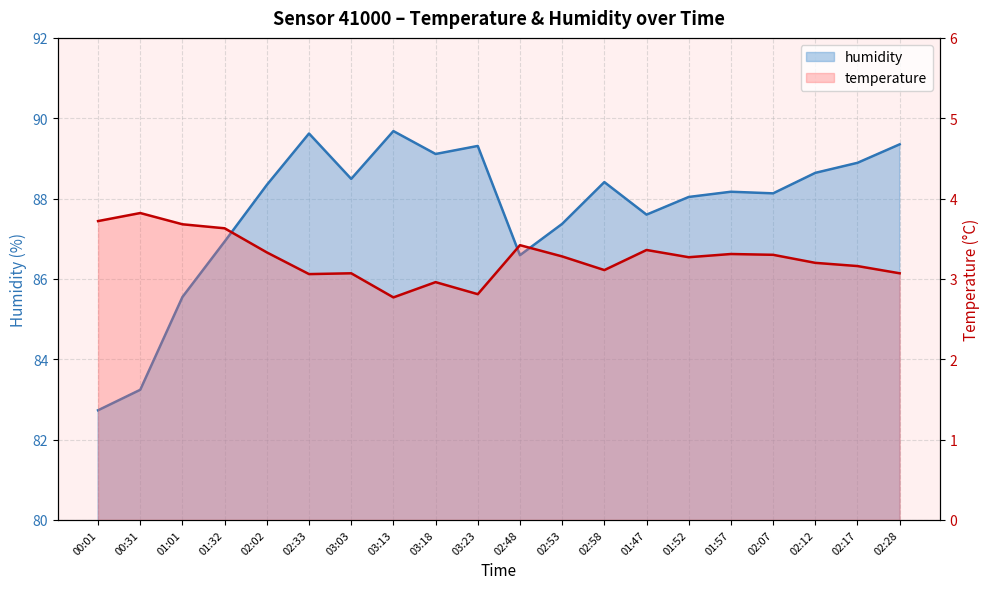

What are all the series names shown in the legend?

humidity, temperature